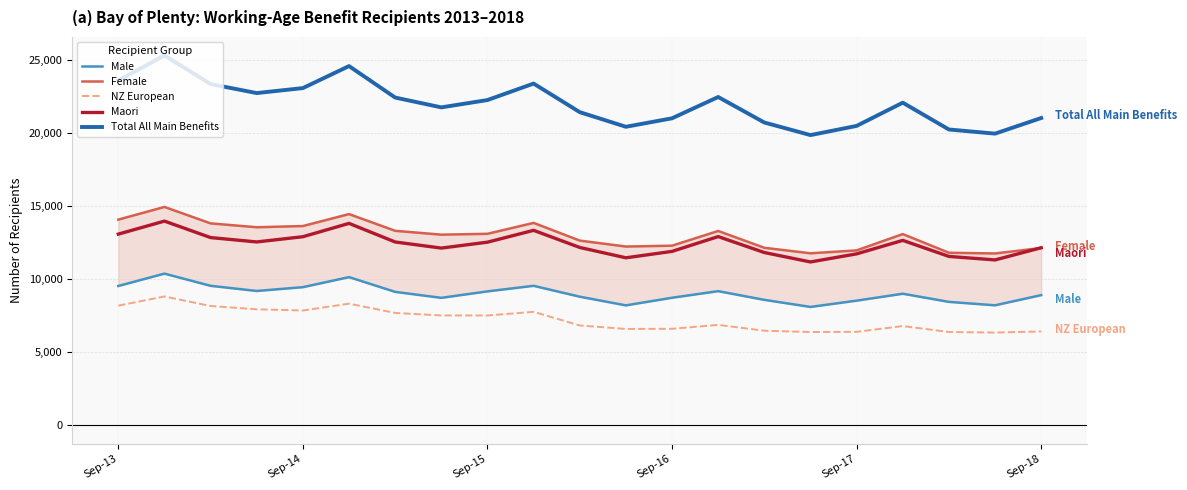

What is the minimum value for Female?

11748